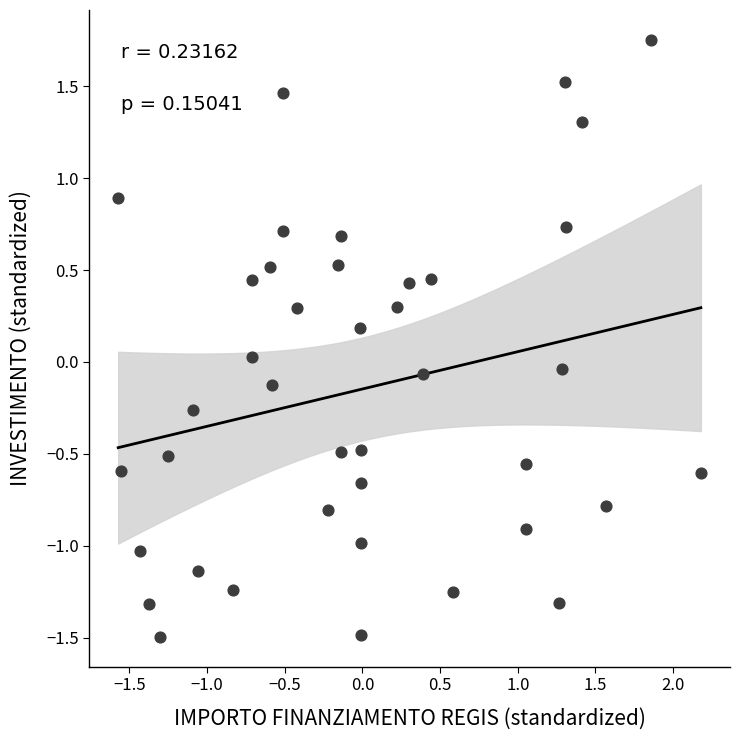

What is the range of Y values (max minus min)?

3.2